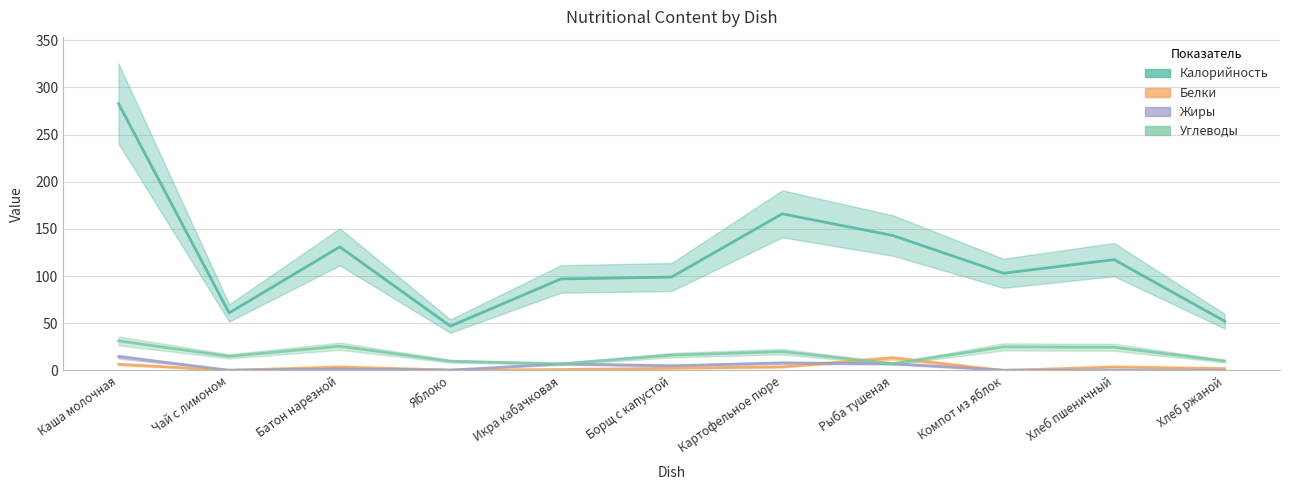

Rank the series by their maximum value, from lowest to highest.

Белки, Жиры, Углеводы, Калорийность